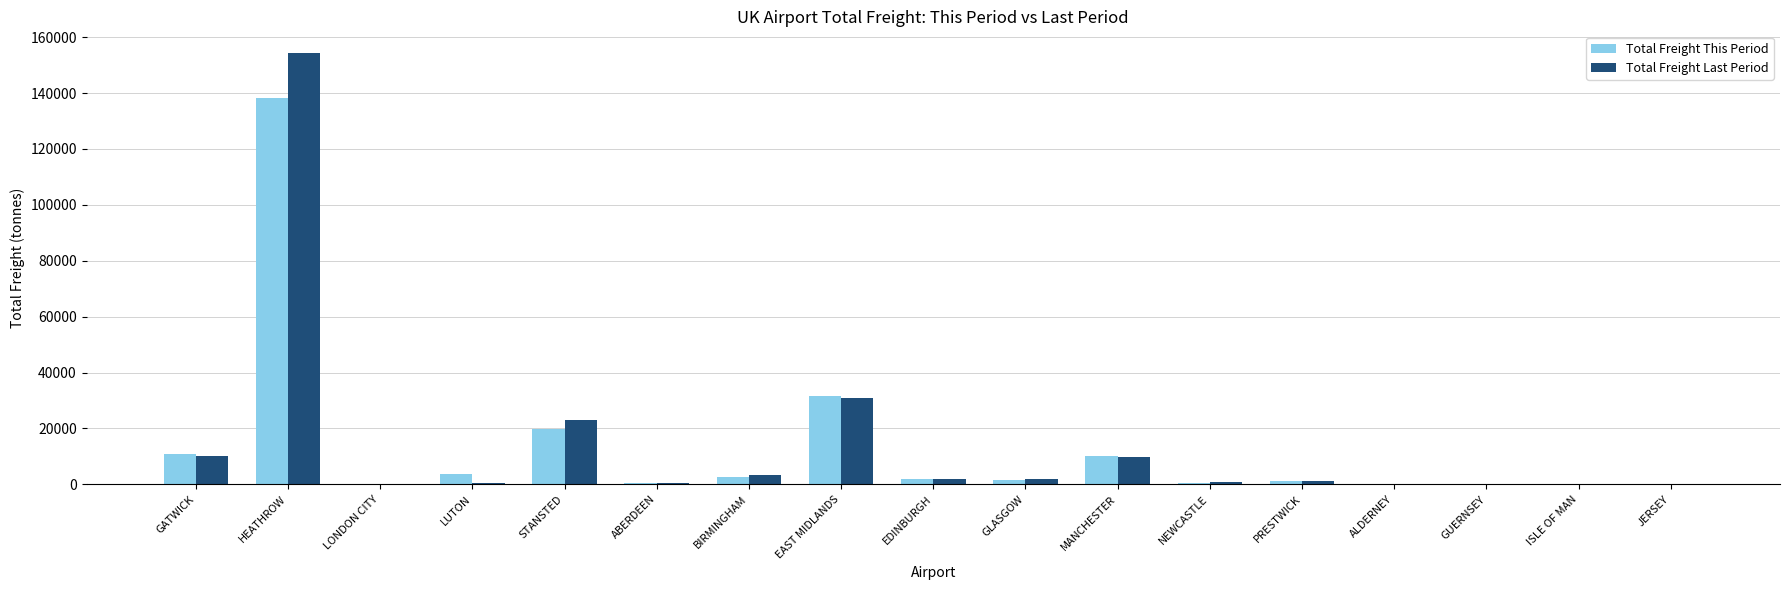

At which category does the chart reach its peak across all series?

HEATHROW